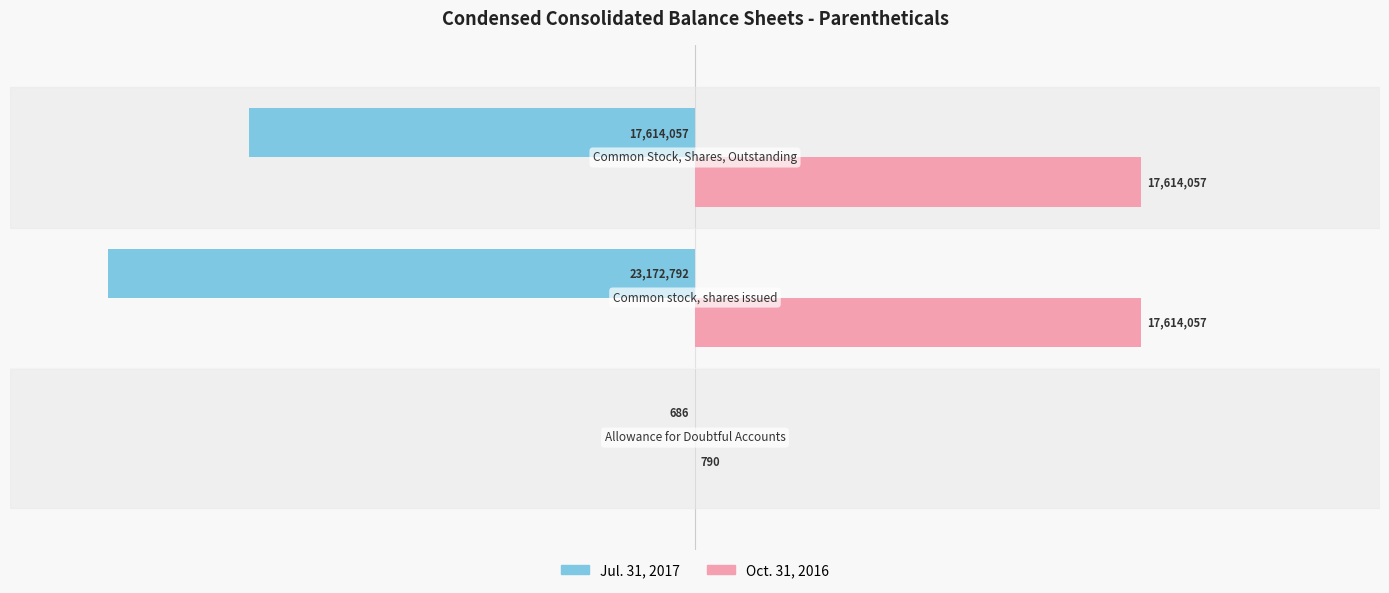

Does the chart contain stacked bars?

No